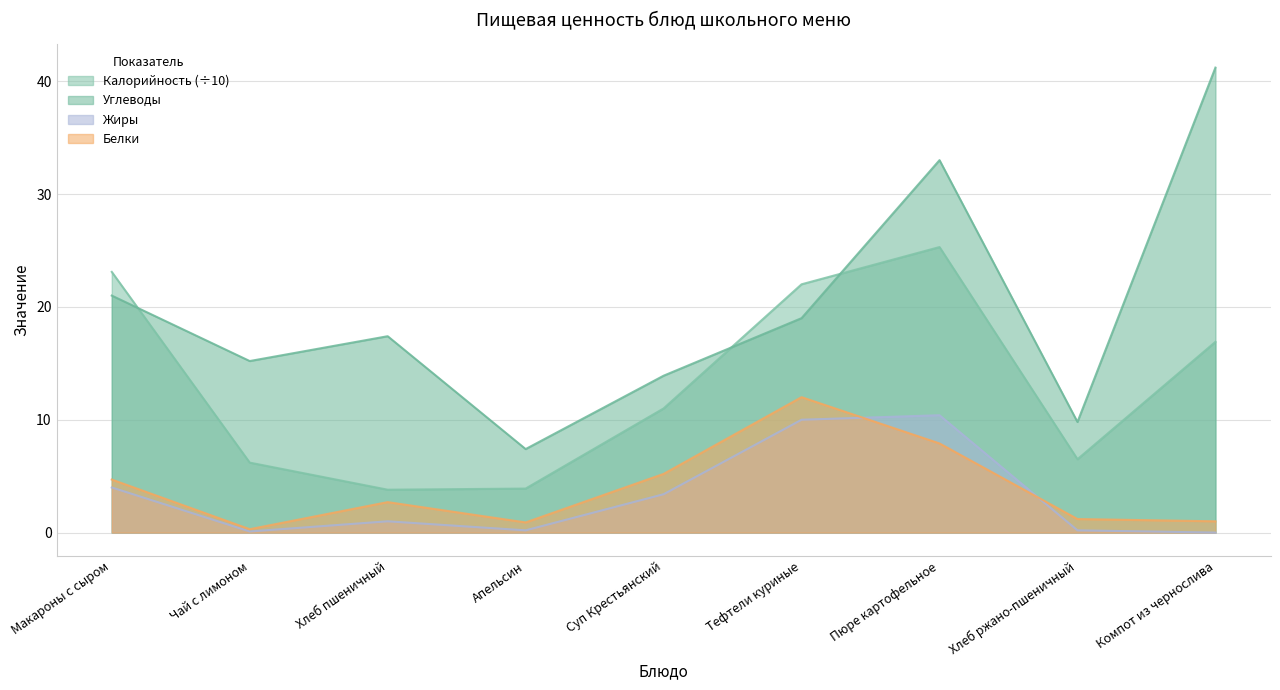

What is the label of the 4th point from the right?

Тефтели куриные